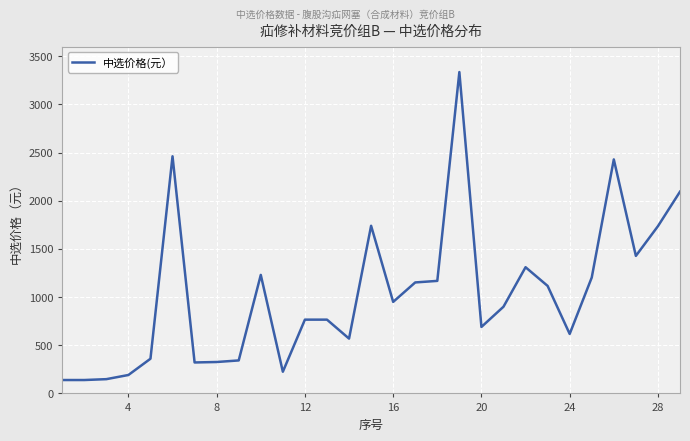

Count the number of data series in this chart.

1